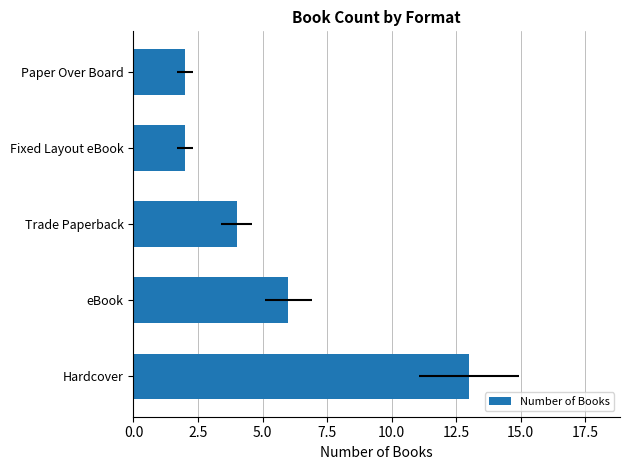

What is the smallest value displayed?

2